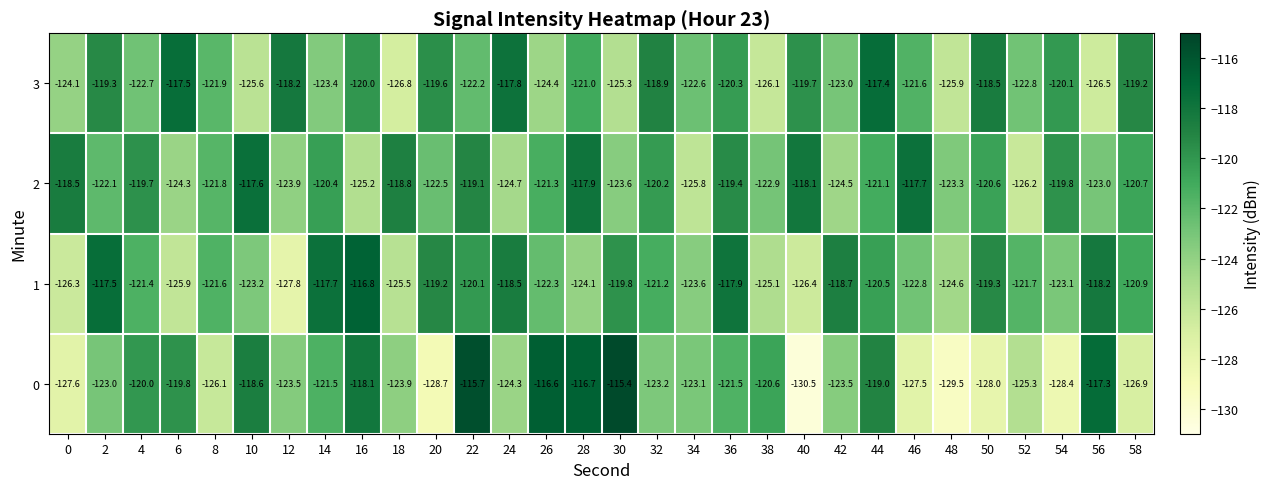

What is the average value of the 2 series?

-121.5